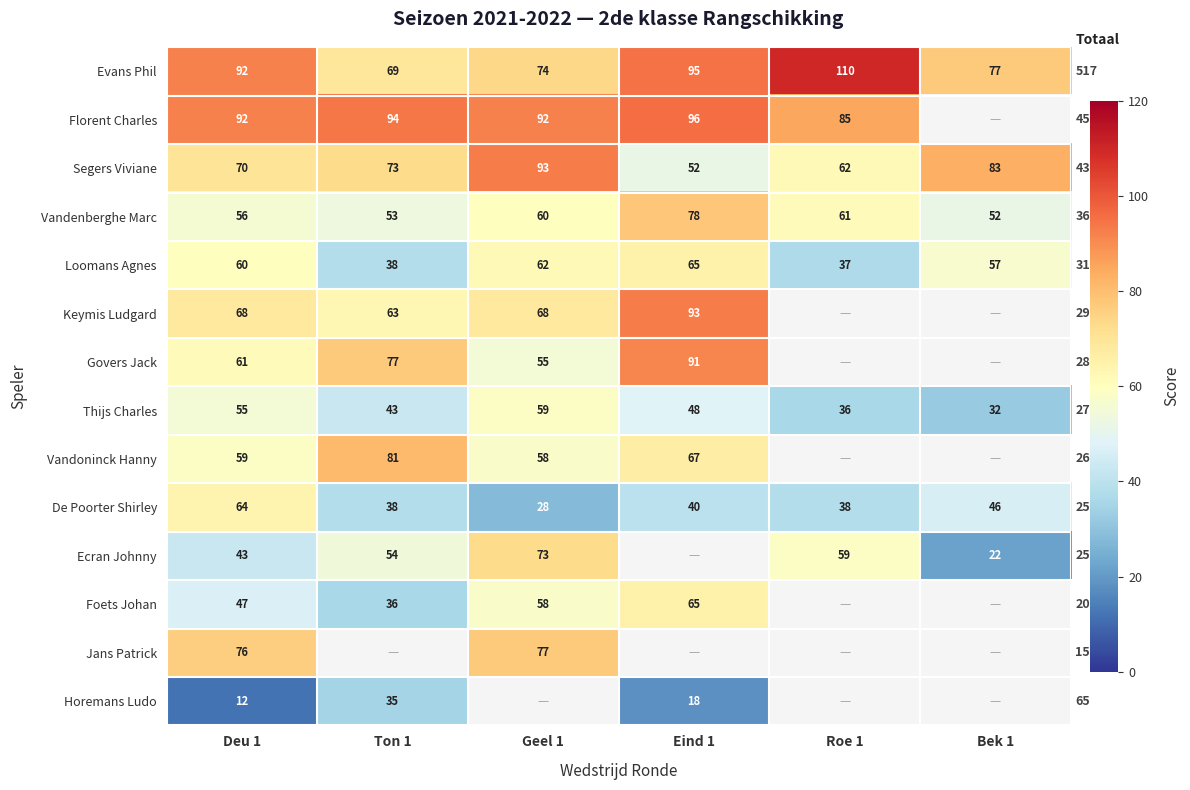

What is the difference between the highest and lowest values at Deu 1?

80